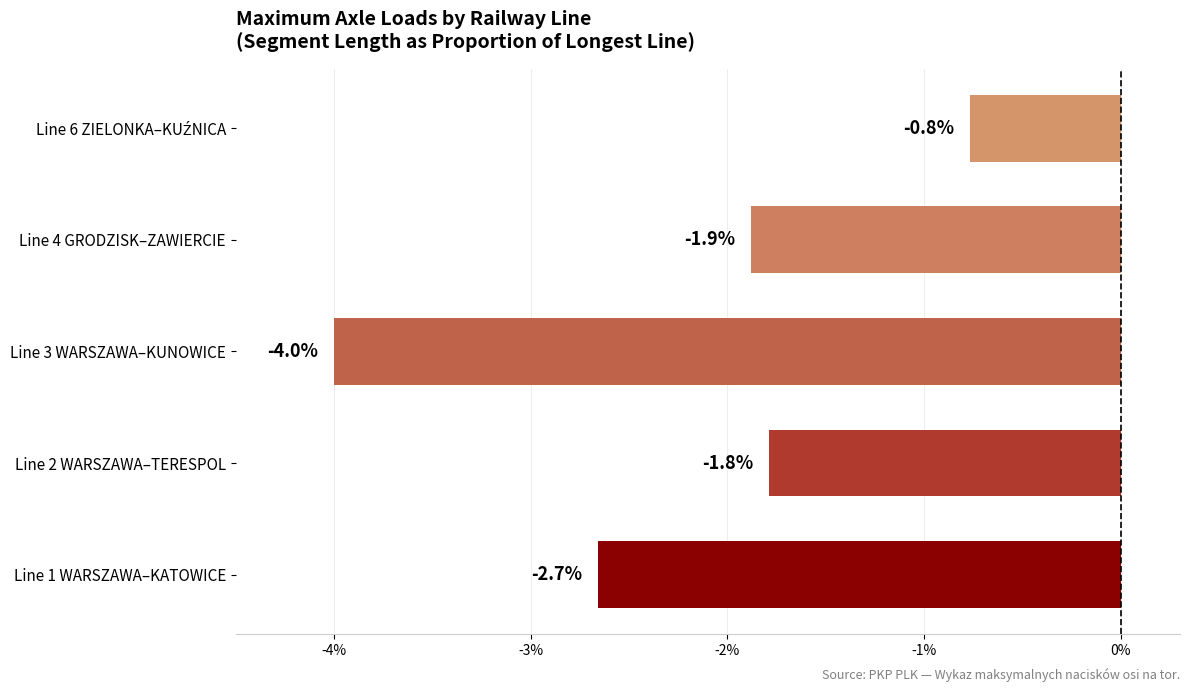

What is the sum of all values?

-11.1